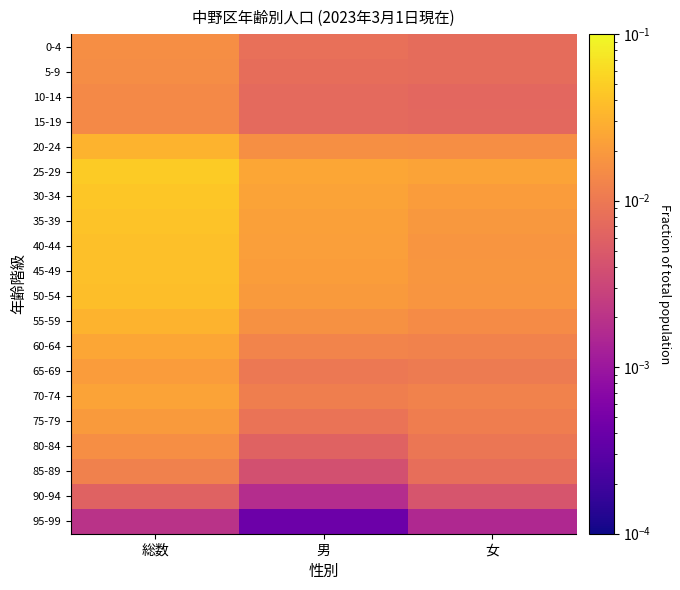

Reading left to right, transcribe all the data shown in this chart.

0-4: 総数=0.0	男=0.0	女=0.0
5-9: 総数=0.0	男=0.0	女=0.0
10-14: 総数=0.0	男=0.0	女=0.0
15-19: 総数=0.0	男=0.0	女=0.0
20-24: 総数=0.0	男=0.0	女=0.0
25-29: 総数=0.0	男=0.0	女=0.0
30-34: 総数=0.0	男=0.0	女=0.0
35-39: 総数=0.0	男=0.0	女=0.0
40-44: 総数=0.0	男=0.0	女=0.0
45-49: 総数=0.0	男=0.0	女=0.0
50-54: 総数=0.0	男=0.0	女=0.0
55-59: 総数=0.0	男=0.0	女=0.0
60-64: 総数=0.0	男=0.0	女=0.0
65-69: 総数=0.0	男=0.0	女=0.0
70-74: 総数=0.0	男=0.0	女=0.0
75-79: 総数=0.0	男=0.0	女=0.0
80-84: 総数=0.0	男=0.0	女=0.0
85-89: 総数=0.0	男=0.0	女=0.0
90-94: 総数=0.0	男=0.0	女=0.0
95-99: 総数=0.0	男=0.0	女=0.0